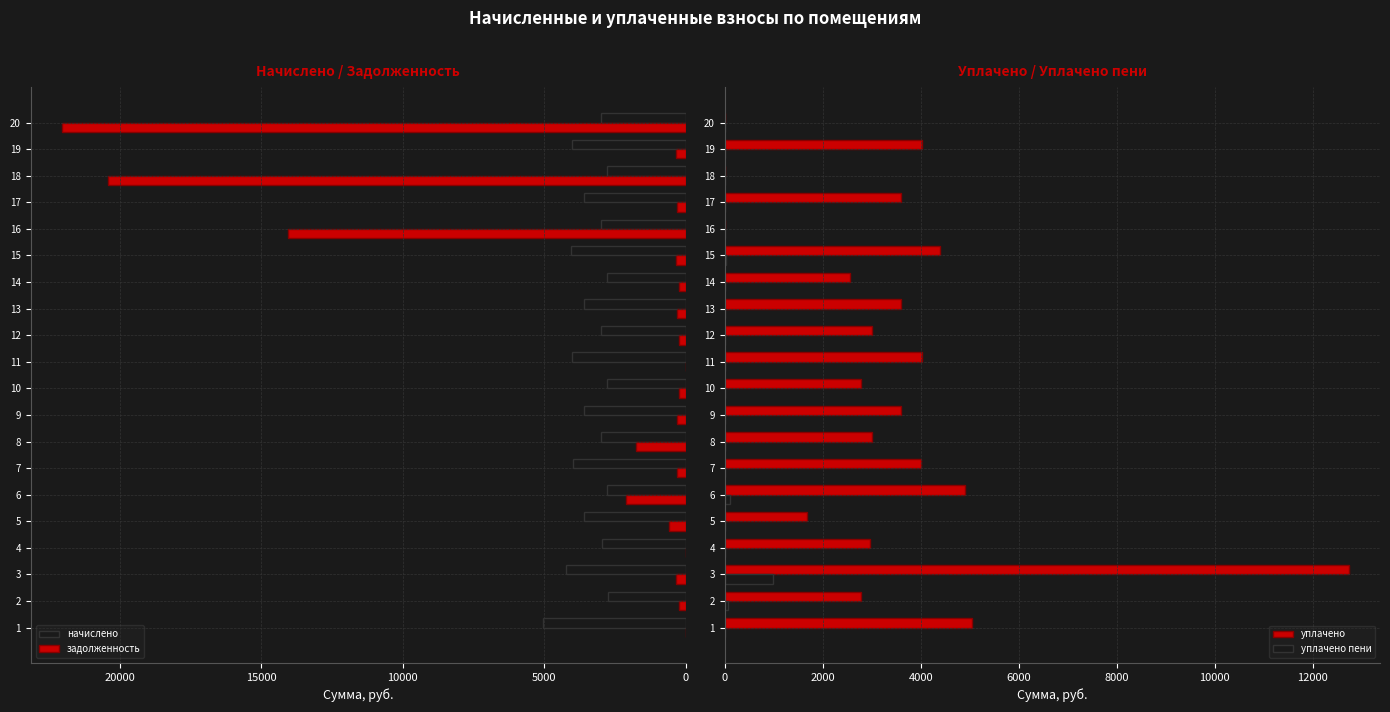

The value of начислено at 6 is 1065.8. True or false?

False